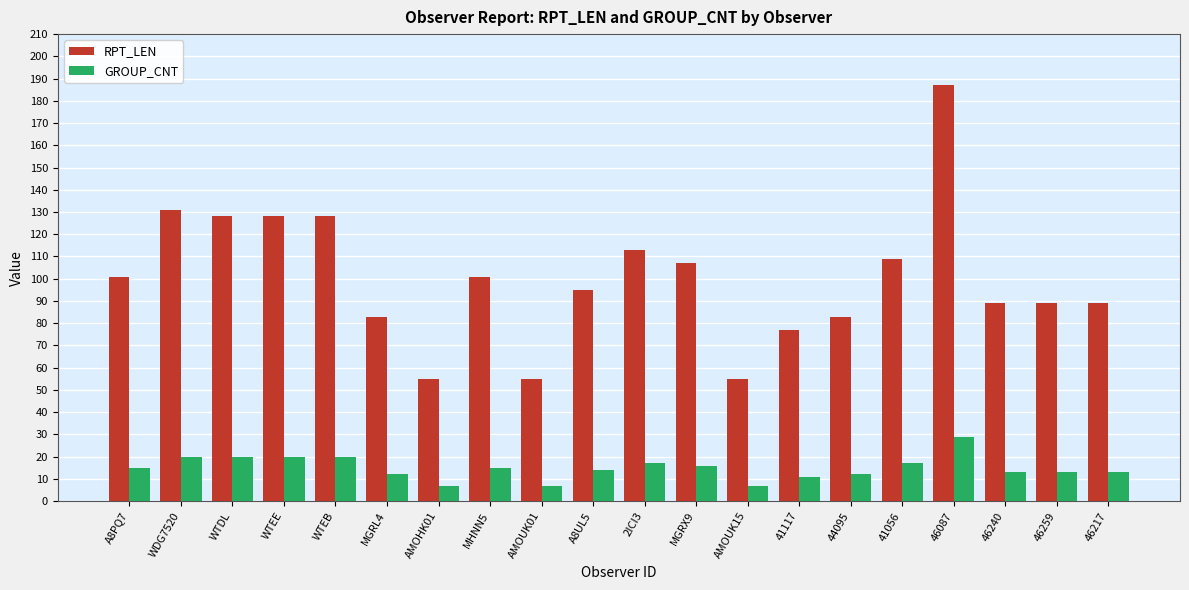

Reading right to left, what are all the values shown in this chart?

RPT_LEN: 89	89	89	187	109	83	77	55	107	113	95	55	101	55	83	128	128	128	131	101
GROUP_CNT: 13	13	13	29	17	12	11	7	16	17	14	7	15	7	12	20	20	20	20	15